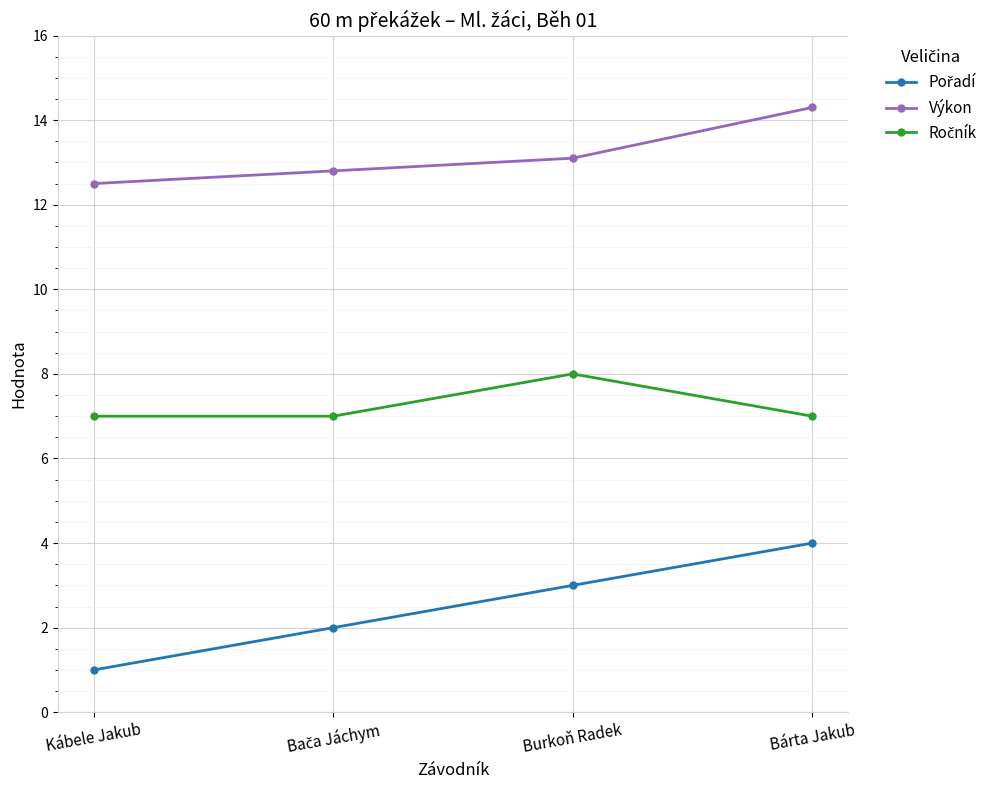

True or false: Výkon has more than 2 interior local peaks.

False